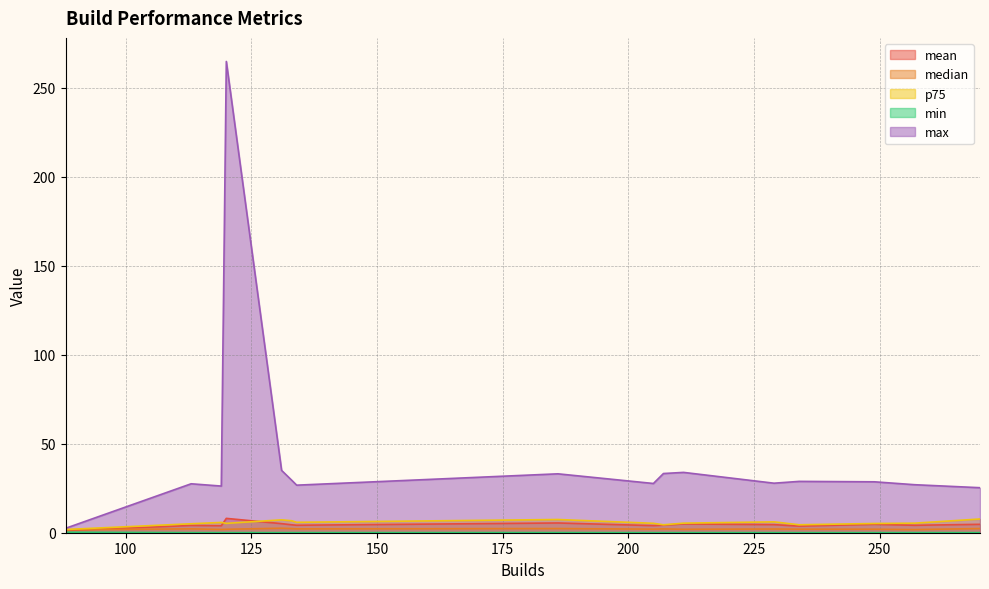

Where is the first local maximum for mean?

120